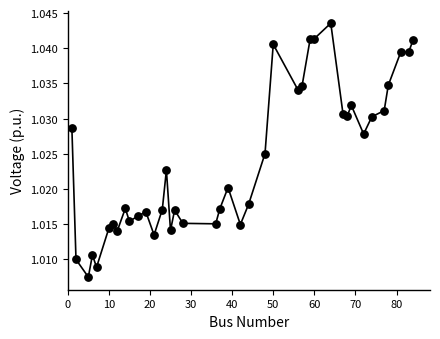

What is the range of X values (max minus min)?

83.0